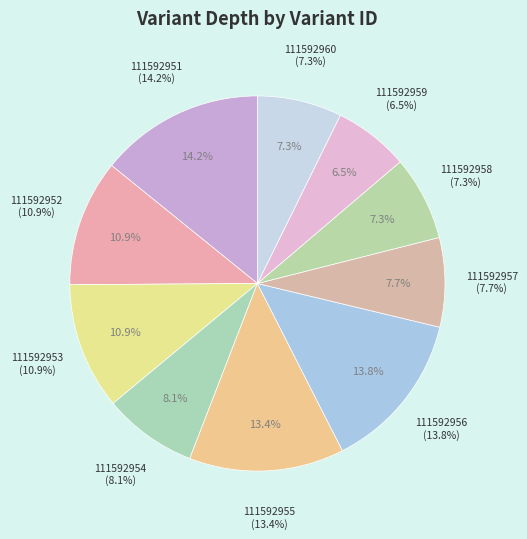

To the nearest percent, what percentage of the pie is 111592956?

14%